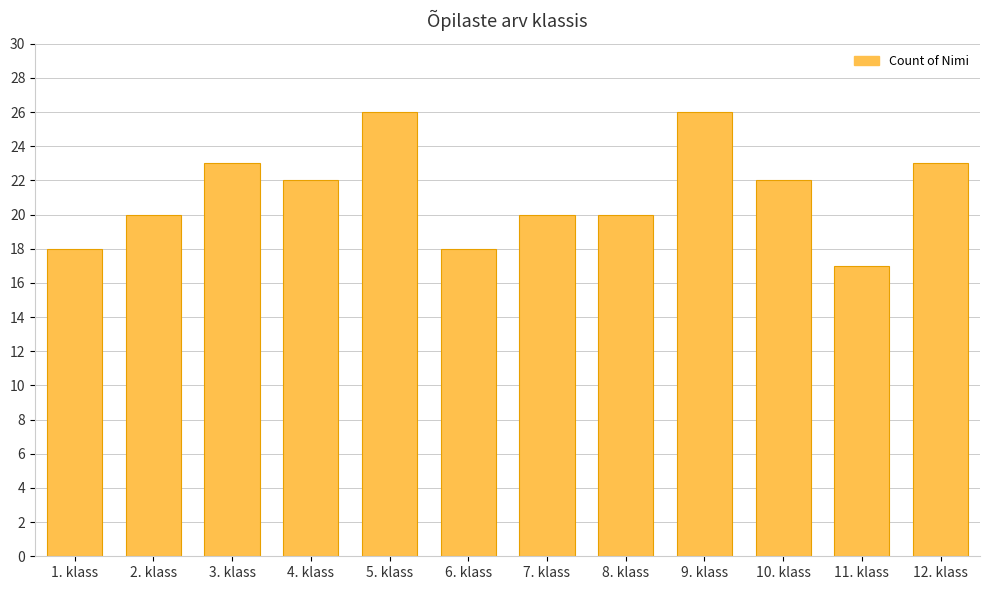

At which category does the chart reach its minimum across all series?

11. klass